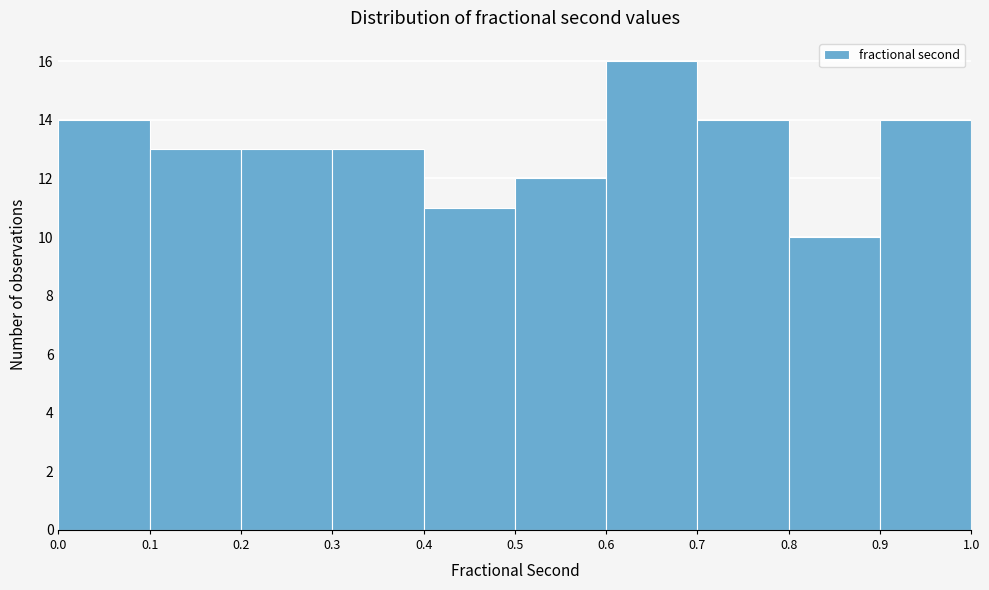

Reading left to right, list every bar in this chart as the range it spans on the x-axis followed by its height. The values are not printed on the chart, so give them approximately, as read against the axis.

0.0 to 0.1: 14
0.1 to 0.2: 13
0.2 to 0.3: 13
0.3 to 0.4: 13
0.4 to 0.5: 11
0.5 to 0.6: 12
0.6 to 0.7: 16
0.7 to 0.8: 14
0.8 to 0.9: 10
0.9 to 1.0: 14